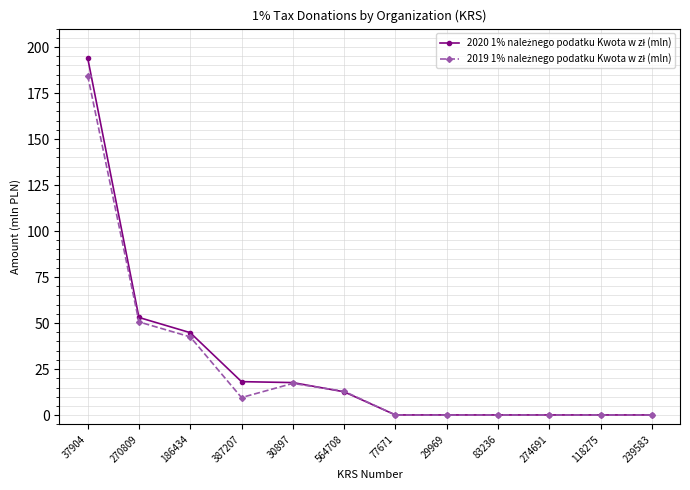

Is this an area chart (filled region under the line)?

No